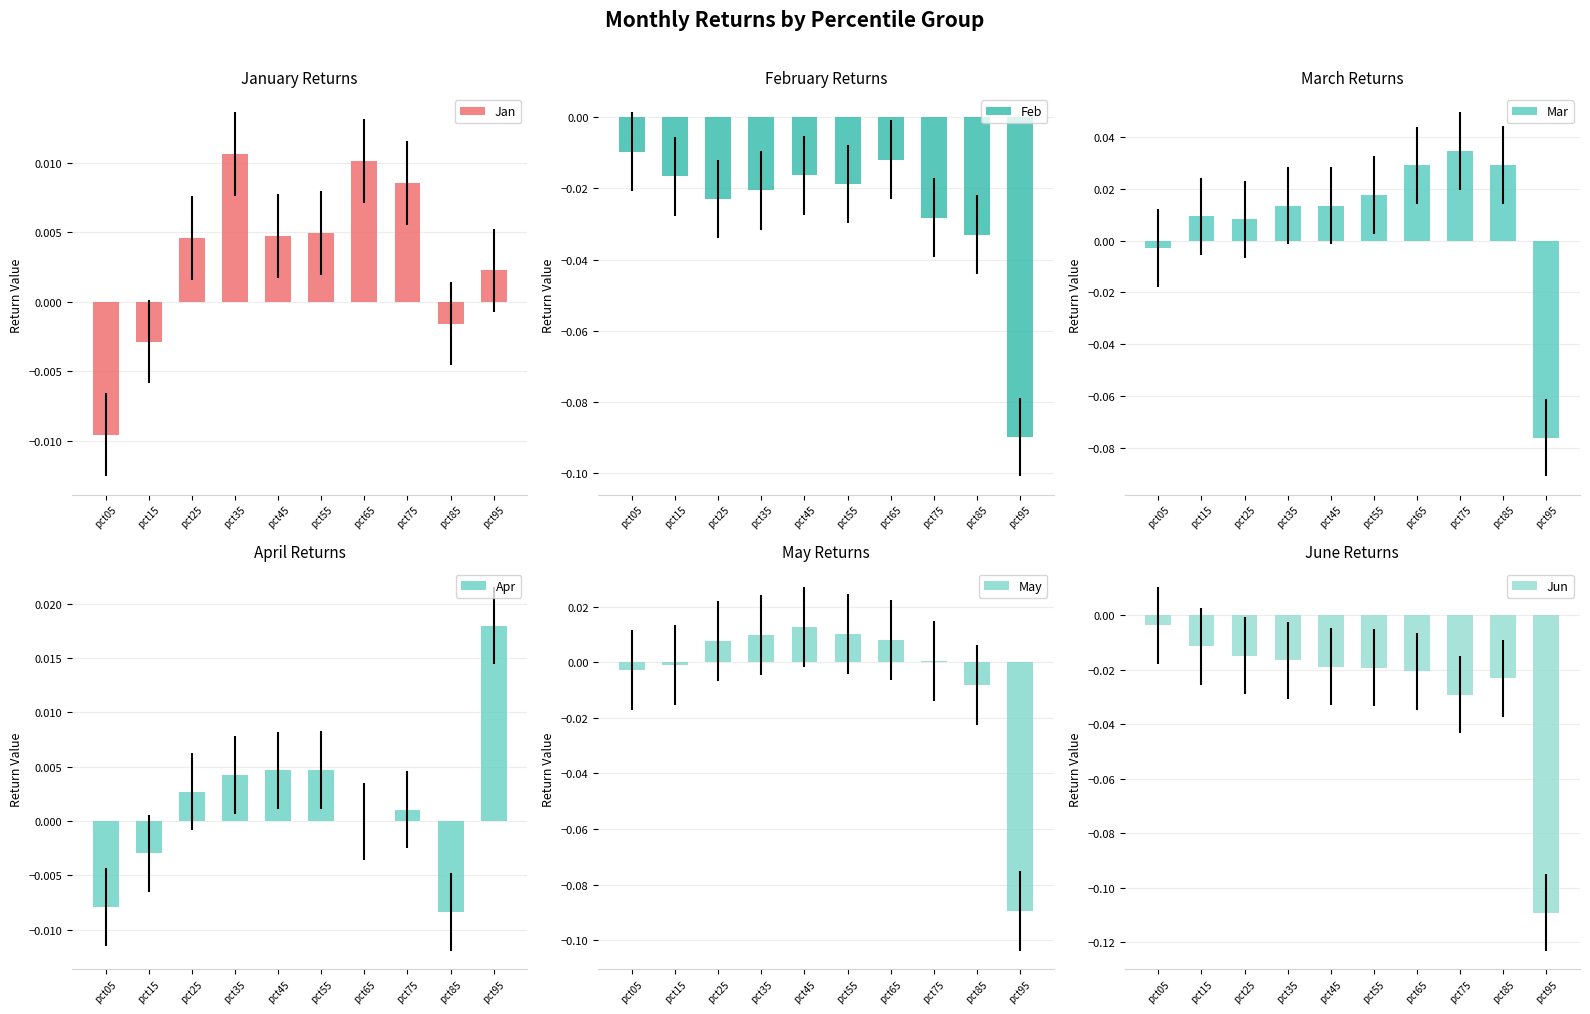

What is the difference between the highest and lowest values at pct95?

0.1